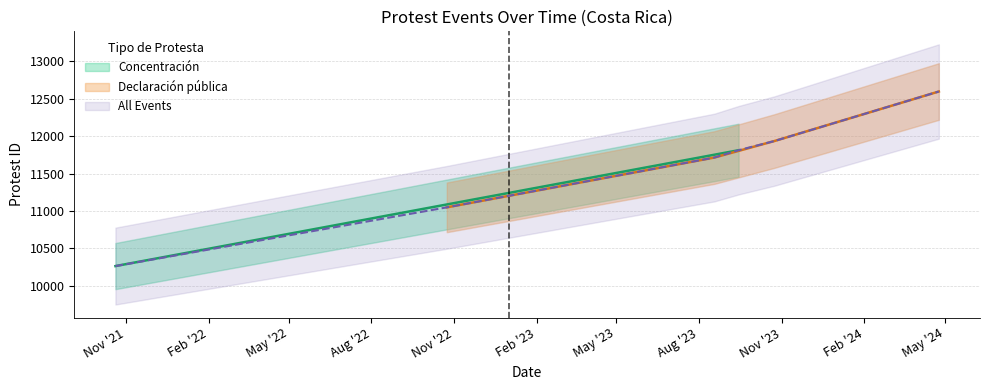

How many data points are less than 11811?

3